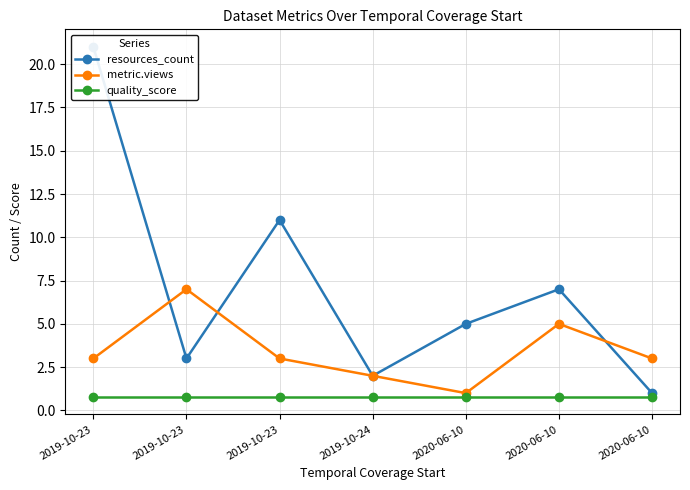

The resources_count series shows 7.0 at 2020-06-10. True or false?

True